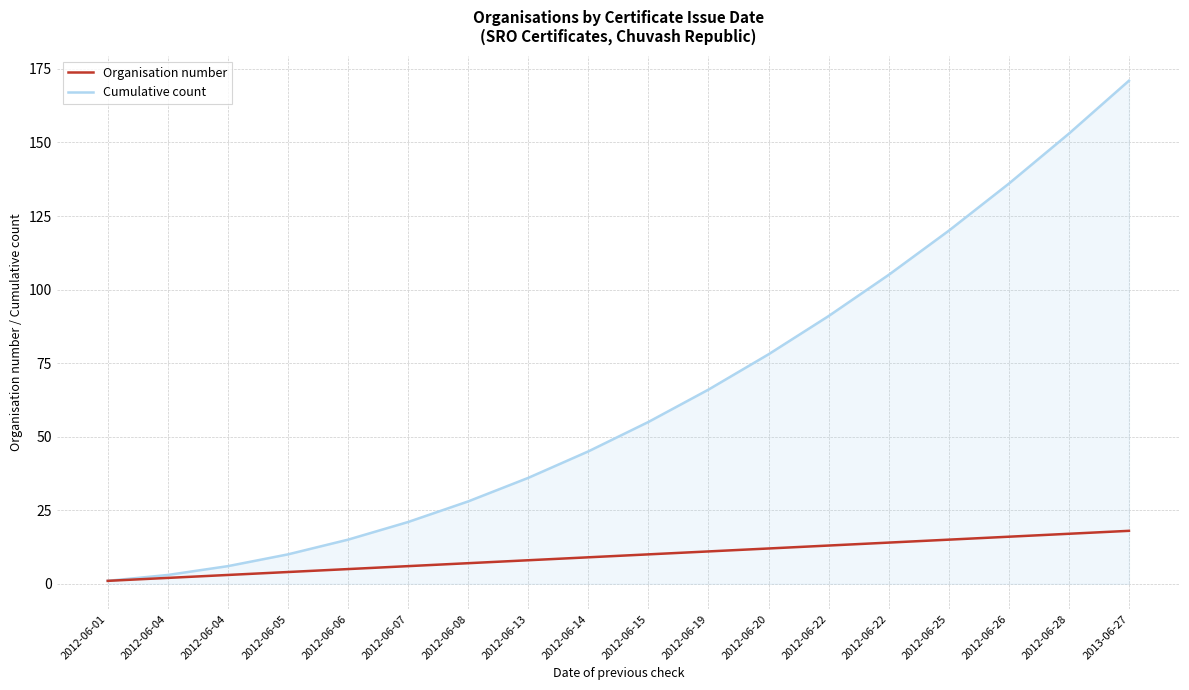

How many lines are shown in the chart?

2